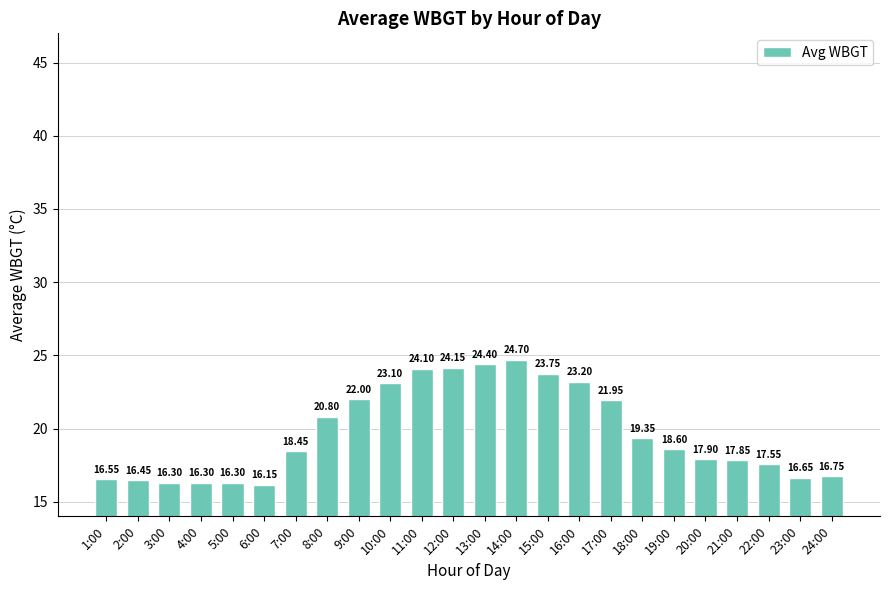

Approximately how many times larger is the value at 18:00 compared to 20:00?

1.1